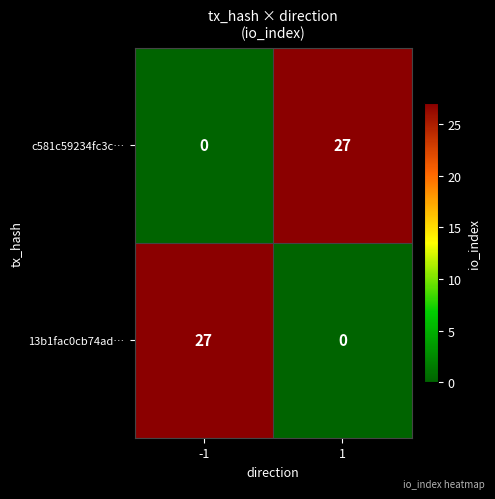

How many data points in 13b1fac0cb74ad… are less than 27?

1